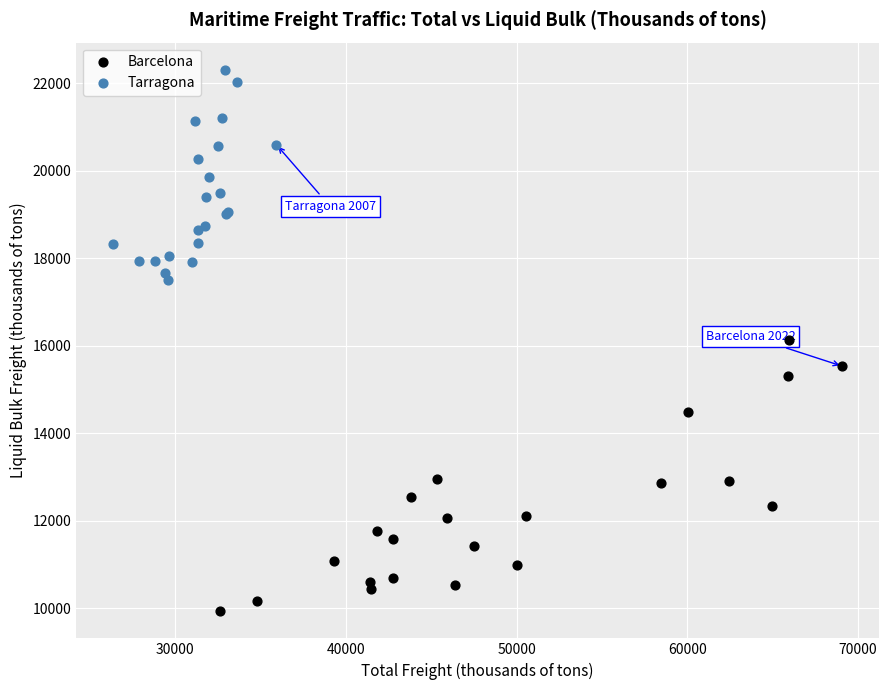

Which series reaches the maximum Y coordinate?

Tarragona